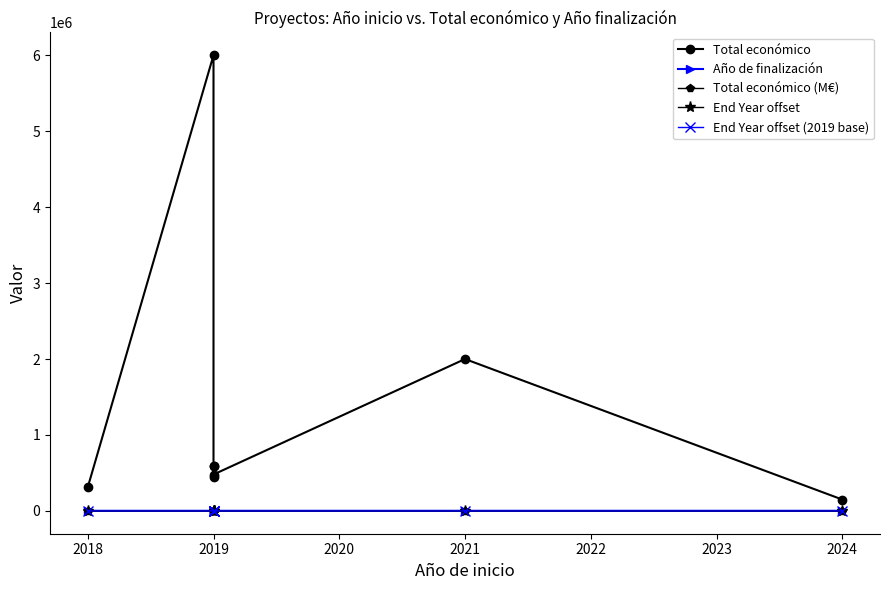

Where does the Año de finalización series first go above 2021?

2019